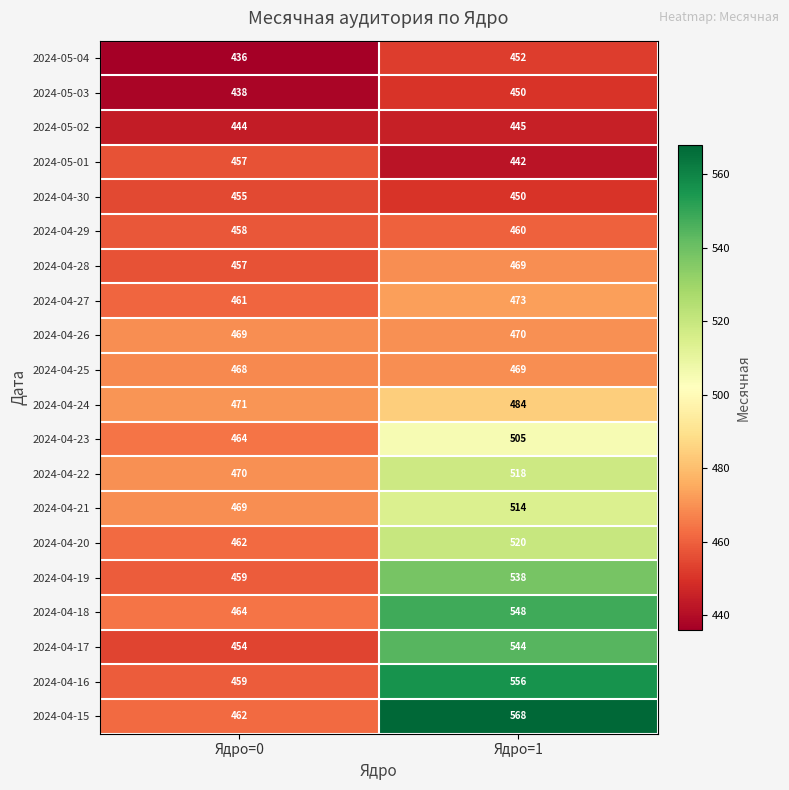

What is the sum of all 2024-05-04 values?

888